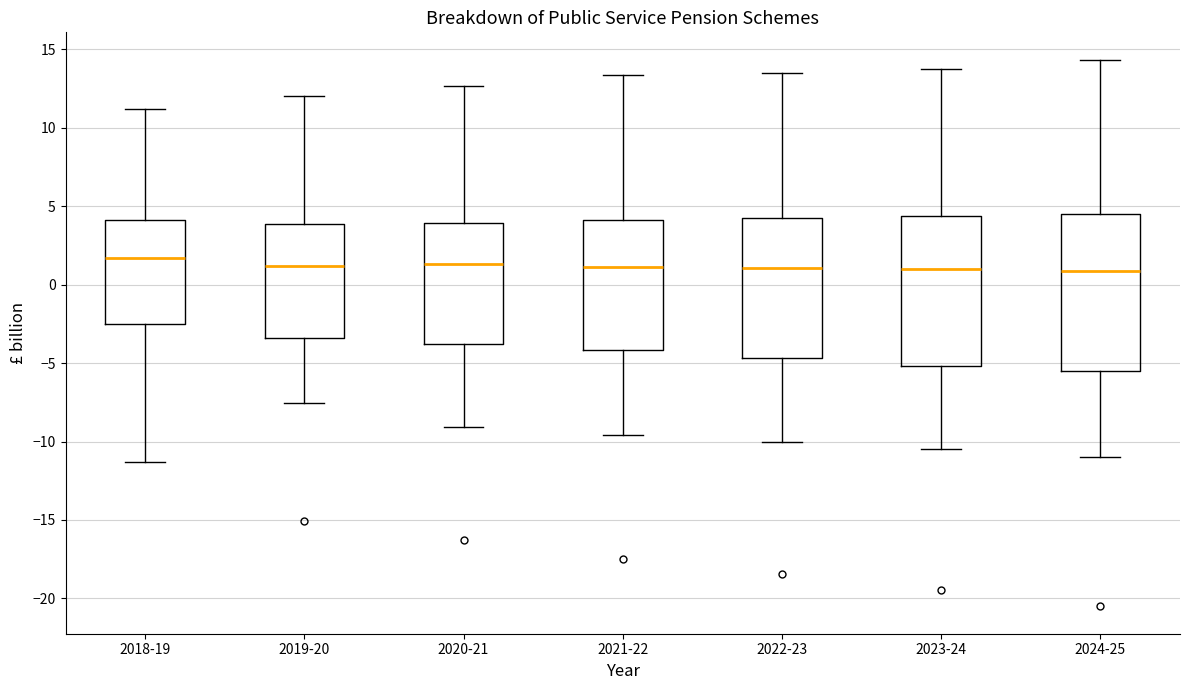

Reading left to right, read every box against the y-axis: the position of its median line, the range the box covers, and the ends of its whiskers. The values are not printed on the chart, so give them approximately, as read against the axis.

2018-19: median 1.5, box -2.5 to 4.0, whiskers -11.5 to 11.0
2019-20: median 1.0, box -3.5 to 4.0, whiskers -7.5 to 12.0
2020-21: median 1.5, box -4.0 to 4.0, whiskers -9.0 to 12.5
2021-22: median 1.0, box -4.0 to 4.0, whiskers -9.5 to 13.5
2022-23: median 1.0, box -4.5 to 4.0, whiskers -10.0 to 13.5
2023-24: median 1.0, box -5.0 to 4.5, whiskers -10.5 to 14.0
2024-25: median 1.0, box -5.5 to 4.5, whiskers -11.0 to 14.5